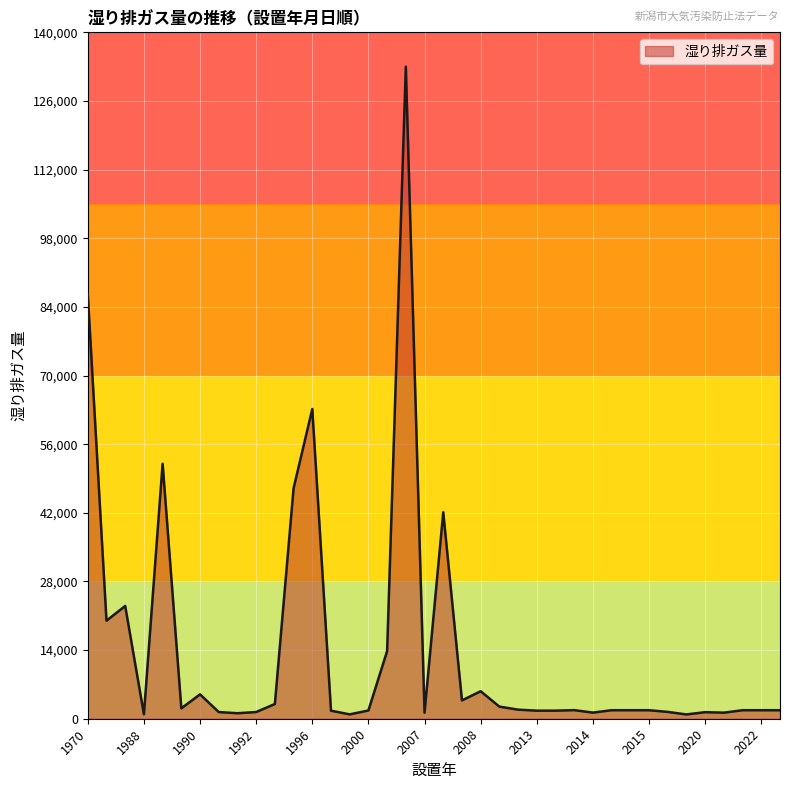

What is the difference between the maximum and minimum values?

132124.1